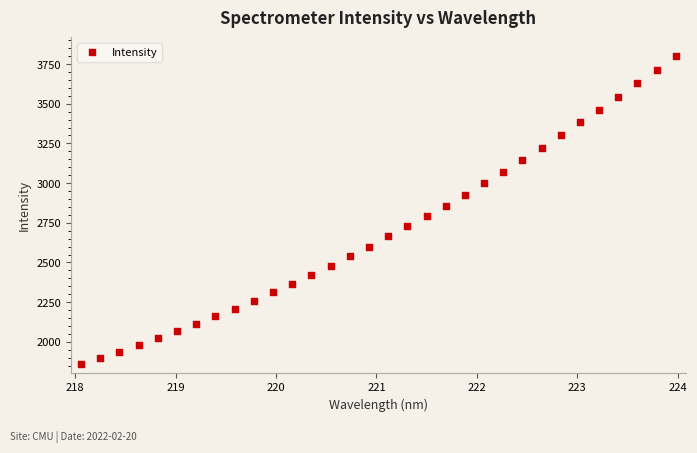

What is the range of Y values (max minus min)?

1943.5